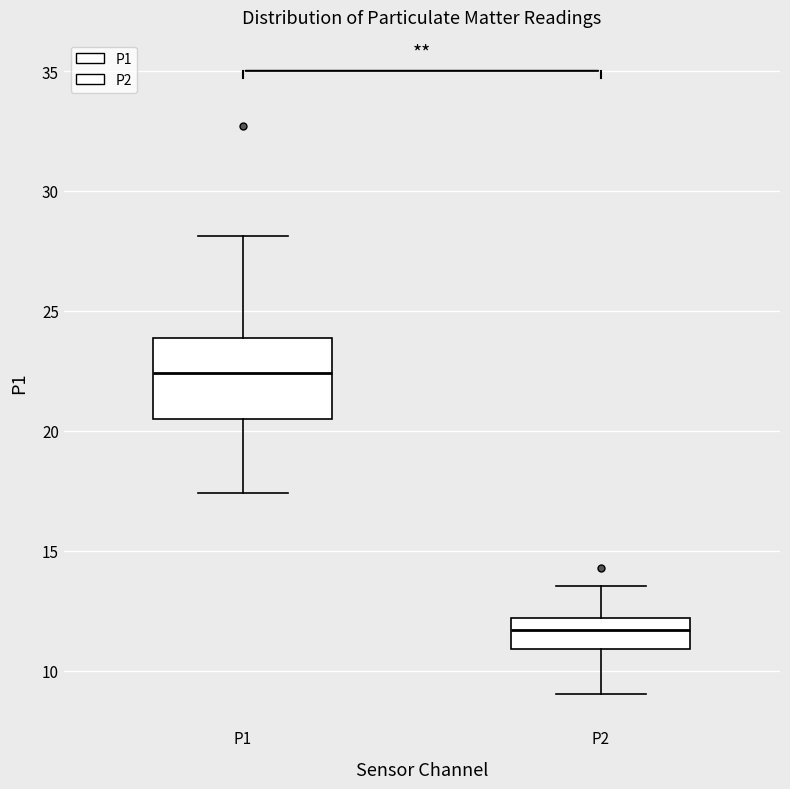

Reading left to right, read every box against the y-axis: the position of its median line, the range the box covers, and the ends of its whiskers. The values are not printed on the chart, so give them approximately, as read against the axis.

P1: median 22.5, box 20.5 to 24.0, whiskers 17.5 to 28.0
P2: median 11.5, box 11.0 to 12.0, whiskers 9.0 to 13.5